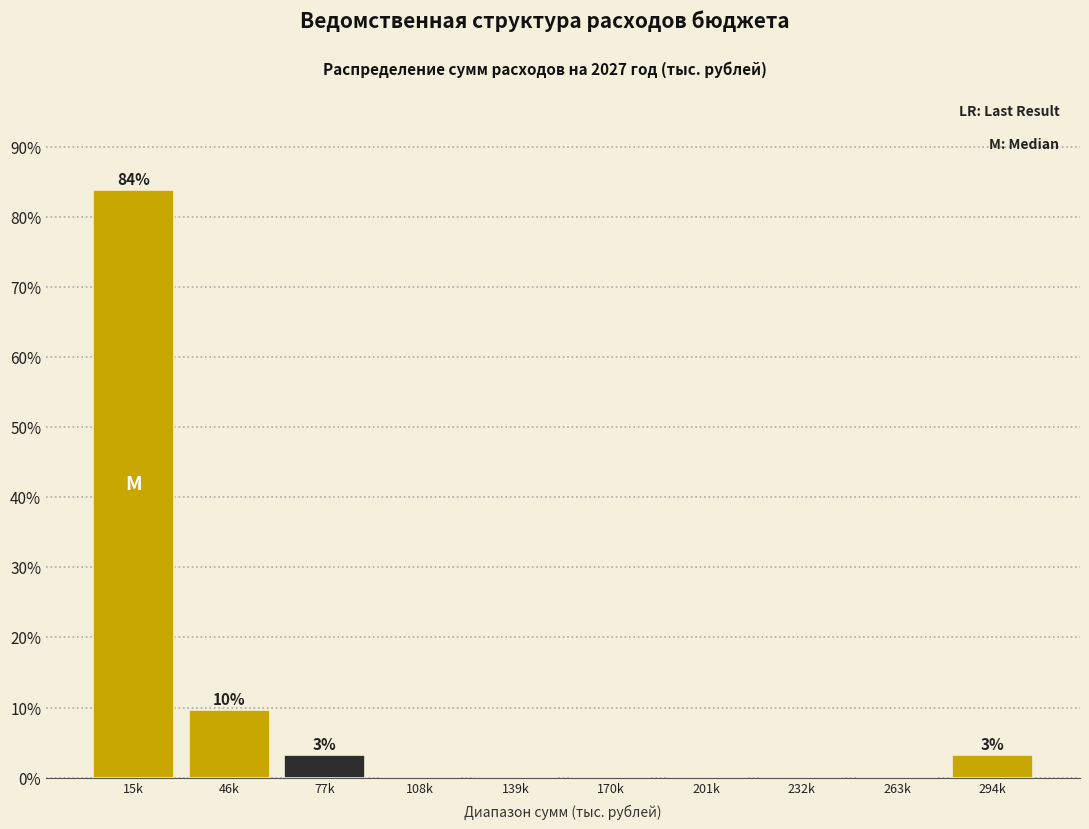

Reading left to right, transcribe all the data shown in this chart.

15k=83.9	46k=9.7	77k=3.2	108k=0.0	139k=0.0	170k=0.0	201k=0.0	232k=0.0	263k=0.0	294k=3.2